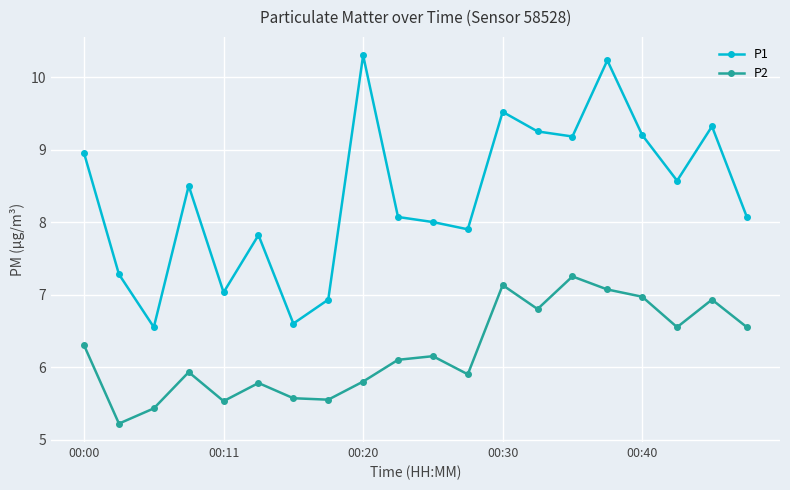

What is the value of the P2 point at the 7th from the left?

5.6